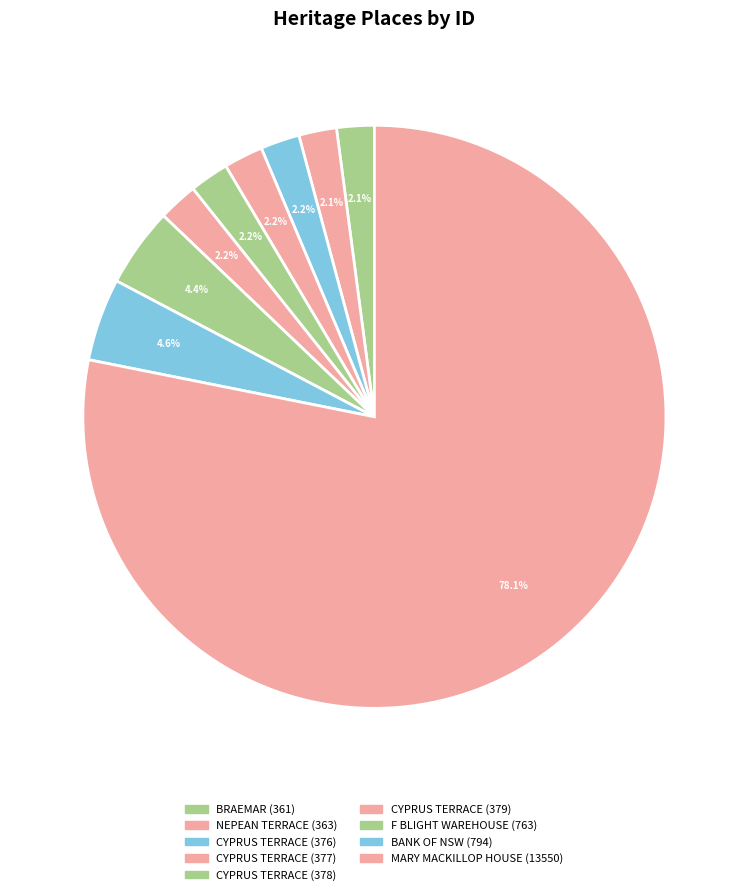

How many segments does this pie chart have?

9